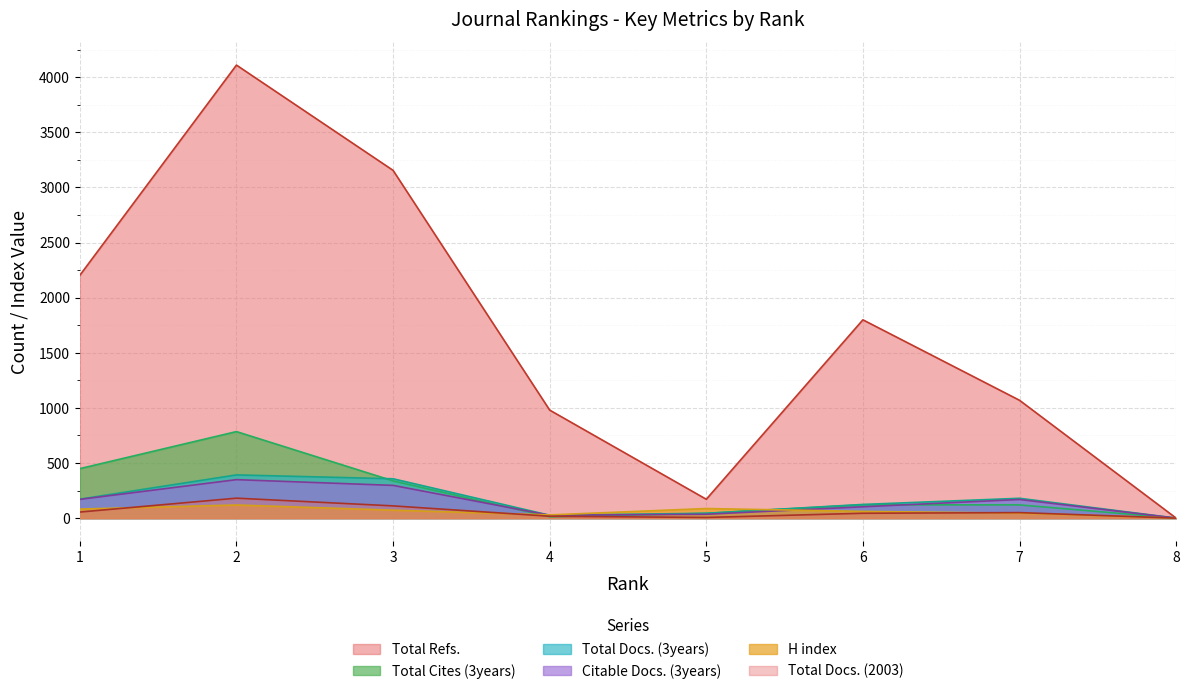

How many lines are shown in the chart?

6